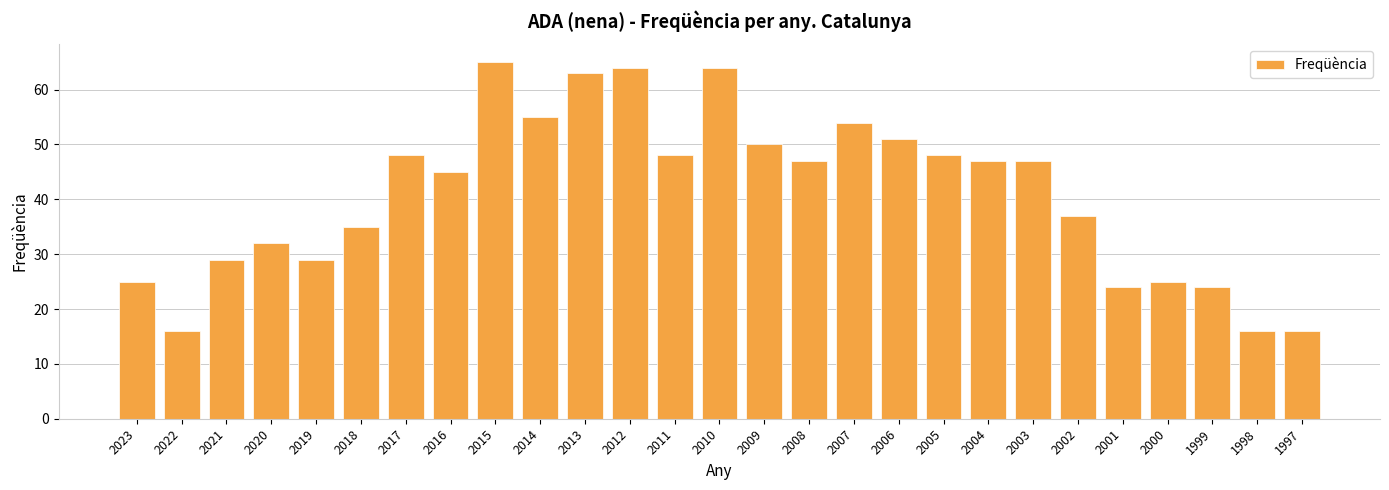

Where is the data nearest to the value 40?

2002